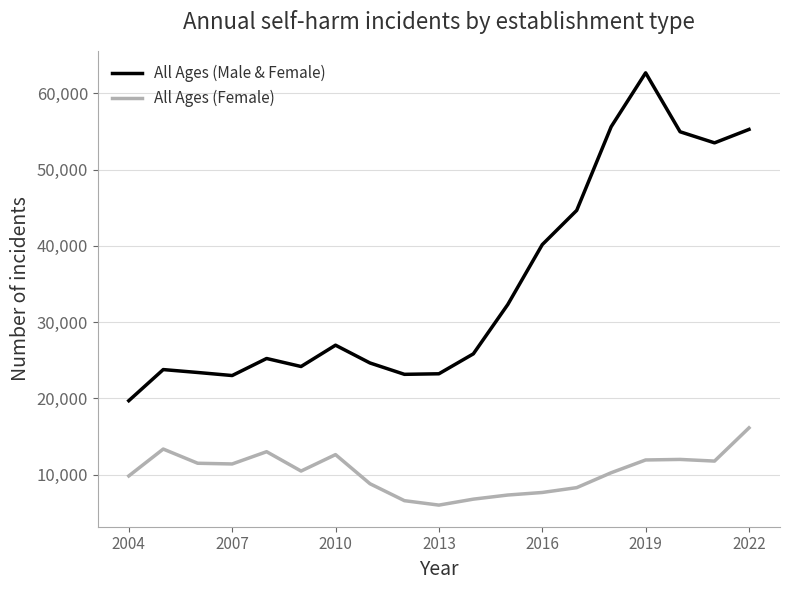

What is the highest value of the All Ages (Female) series?

16140